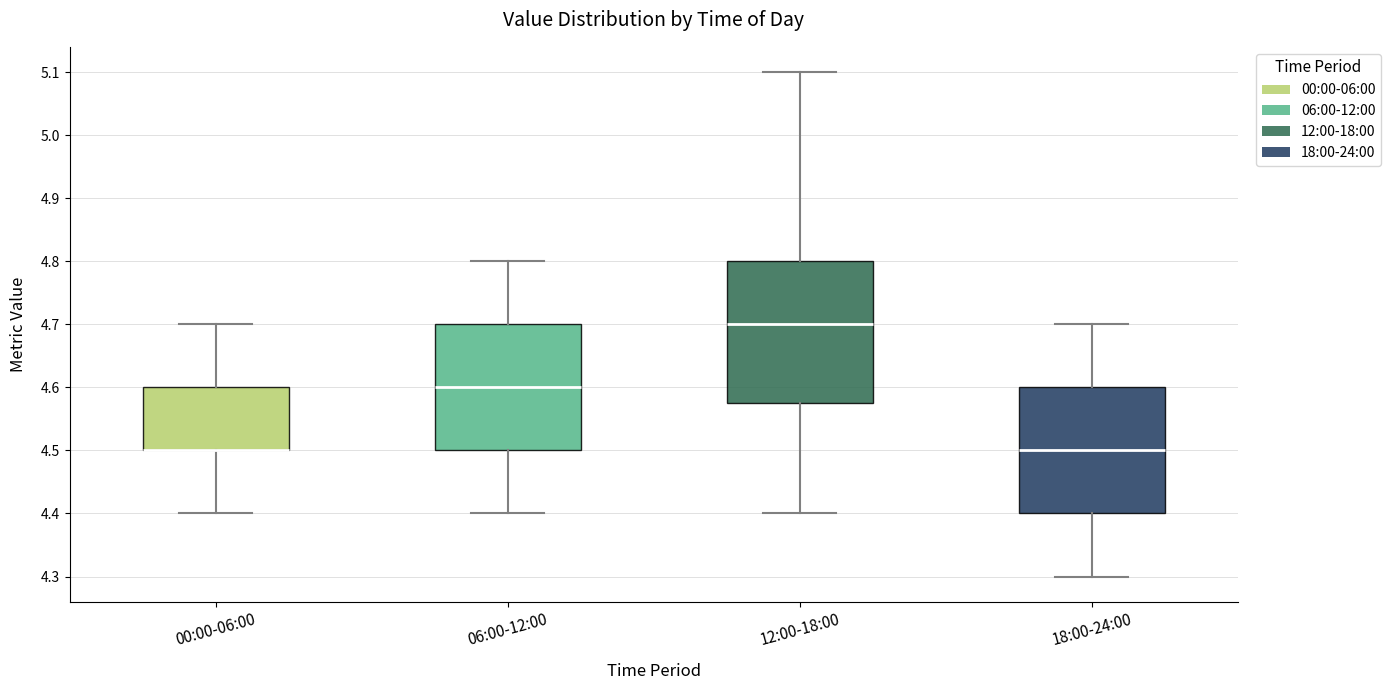

Reading left to right, transcribe this box plot: for each box, give where its median line is, the range the box spans, and where its two whiskers end, as read against the y-axis. The values are not printed on the chart, so give them approximately, as read against the axis.

00:00-06:00: median 4.50 (drawn on the box's lower edge), box 4.50 to 4.60, whiskers 4.40 to 4.70
06:00-12:00: median 4.60, box 4.50 to 4.70, whiskers 4.40 to 4.80
12:00-18:00: median 4.70, box 4.58 to 4.80, whiskers 4.40 to 5.10
18:00-24:00: median 4.50, box 4.40 to 4.60, whiskers 4.30 to 4.70